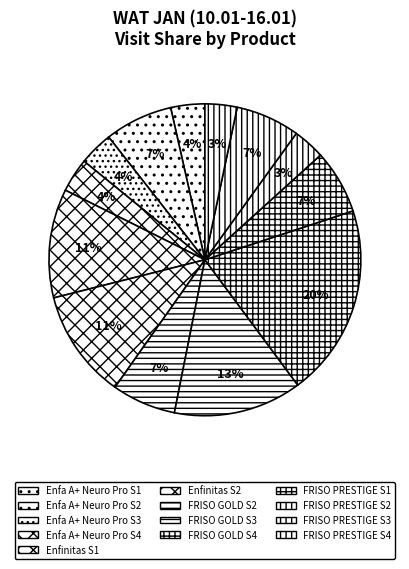

Combined, what portion of the pie is FRISO PRESTIGE S1 and FRISO PRESTIGE S4?

10.0%